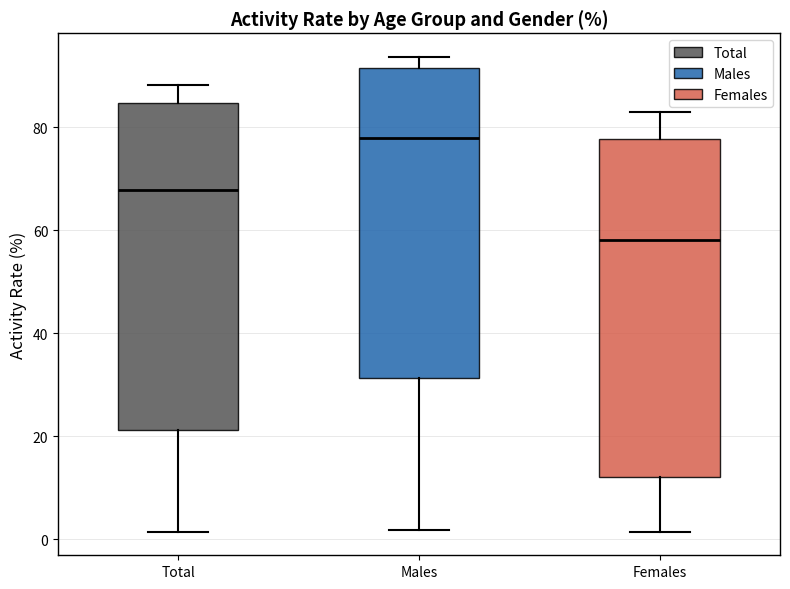

Where does the median line of the box for Total sit on the y-axis? The values are not printed on the chart, so give them approximately, as read against the axis.

68